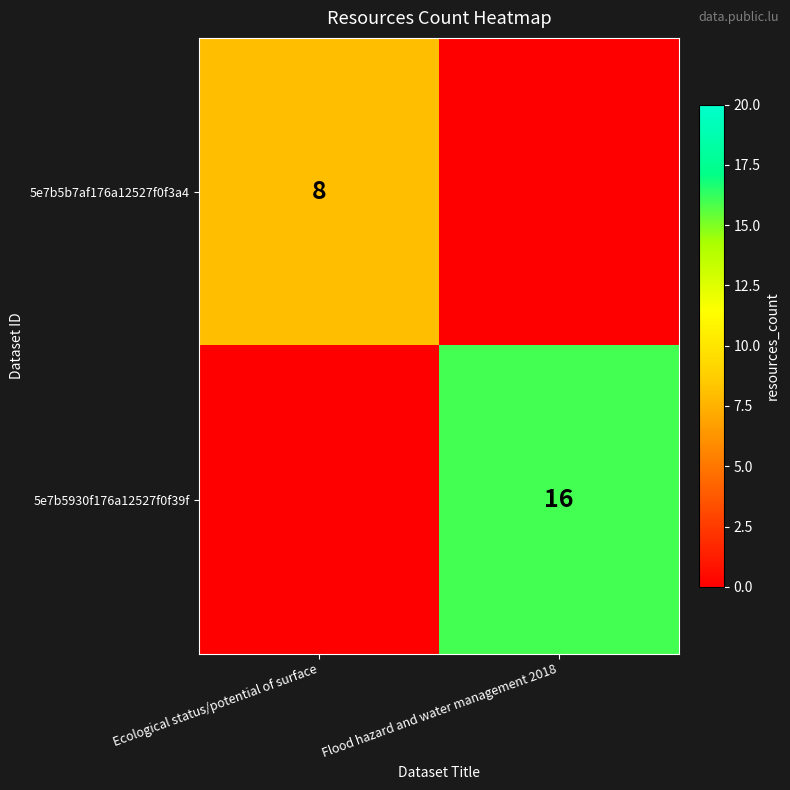

Is it true that 5e7b5930f176a12527f0f39f equals 16 at Flood hazard and water management 2018?

True